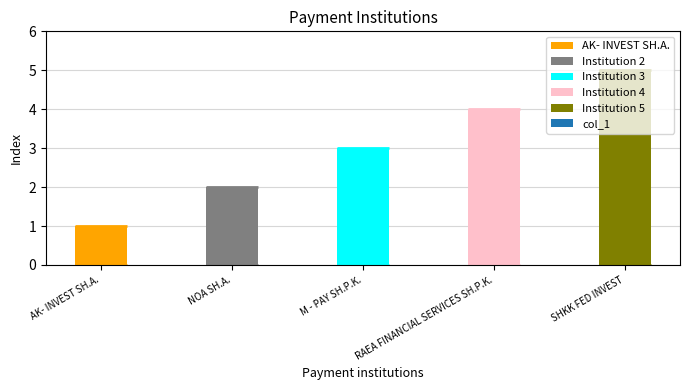

How many data points are above 3?

2